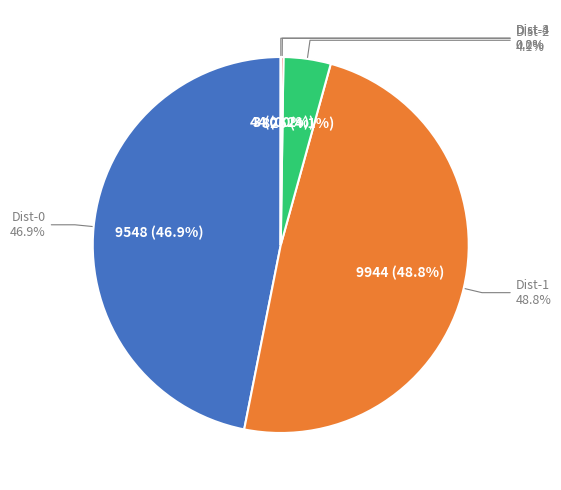

Rank the categories by value from highest to lowest.

9944, 9548, 826, 44, 3